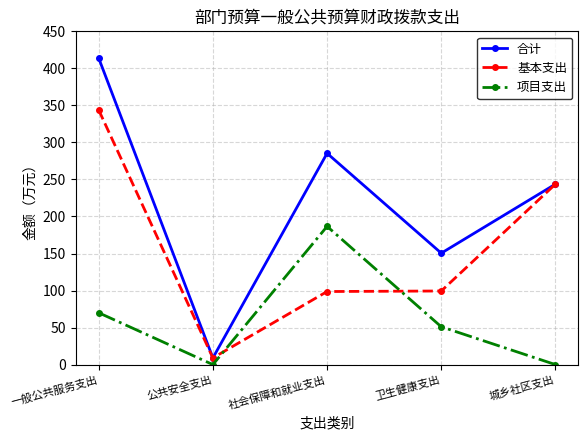

Rank the series by their maximum value, from highest to lowest.

合计, 基本支出, 项目支出